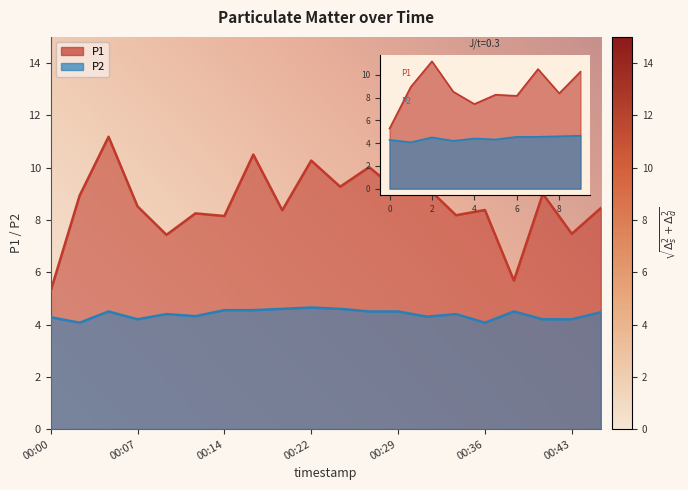

At how many categories does at least one series exceed 8?

16